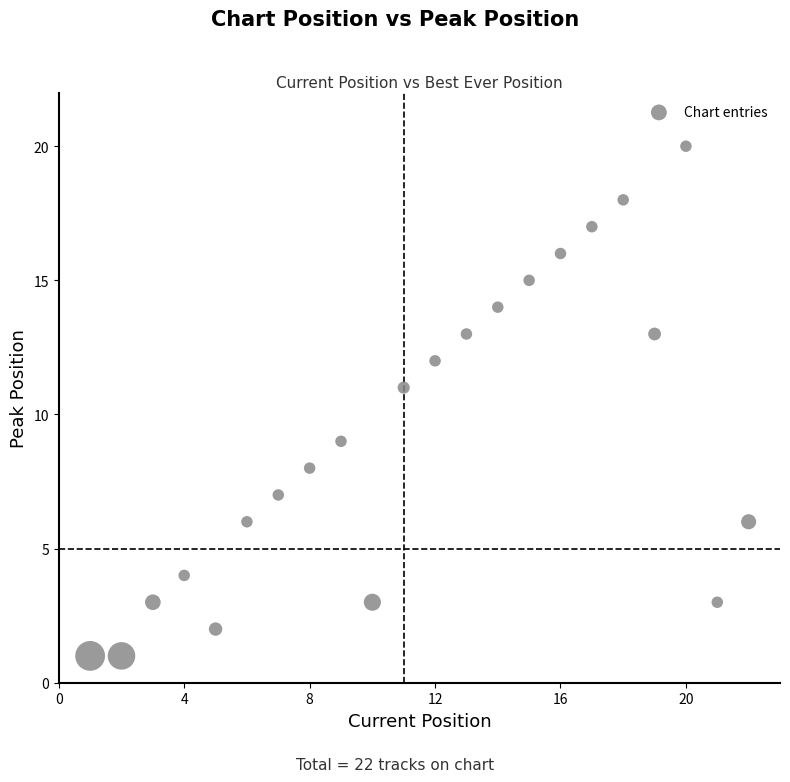

What is the range of X values (max minus min)?

21